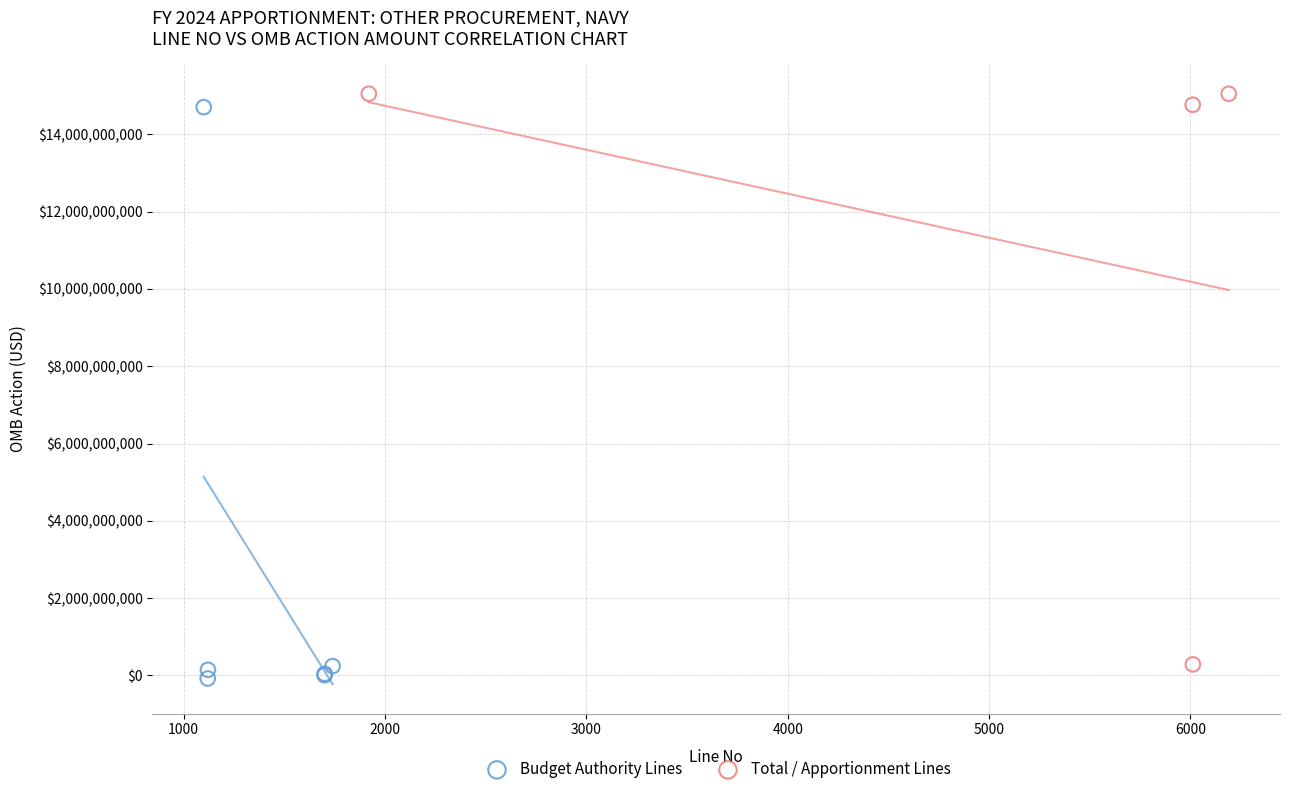

What are all the series names shown in the legend?

Budget Authority Lines, Total / Apportionment Lines